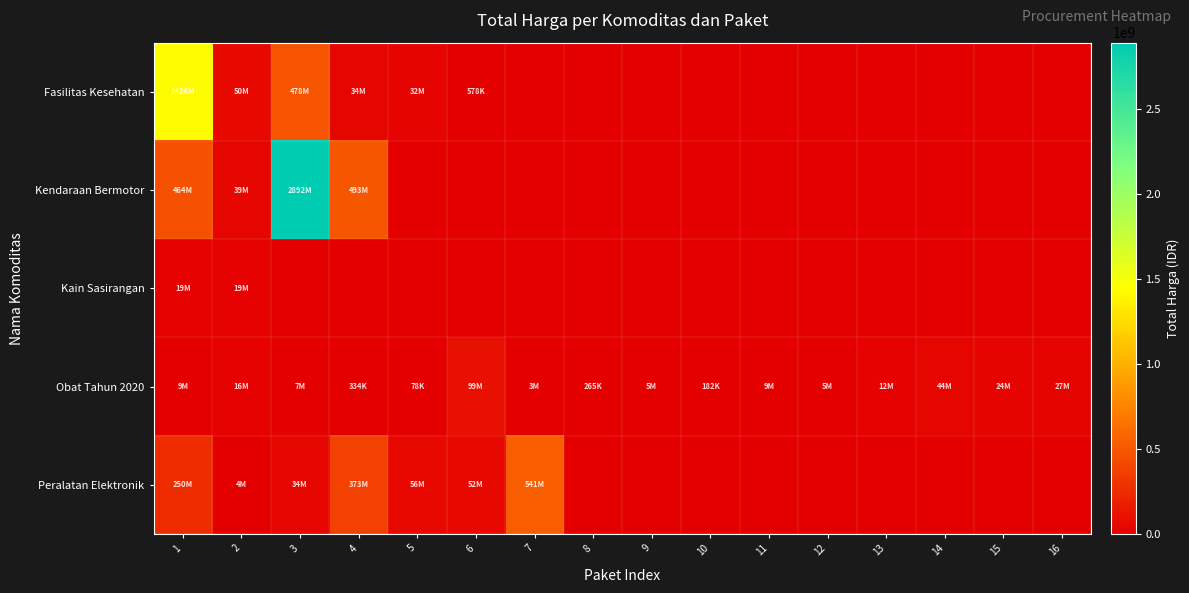

At how many categories does at least one series exceed 2717526973?

1